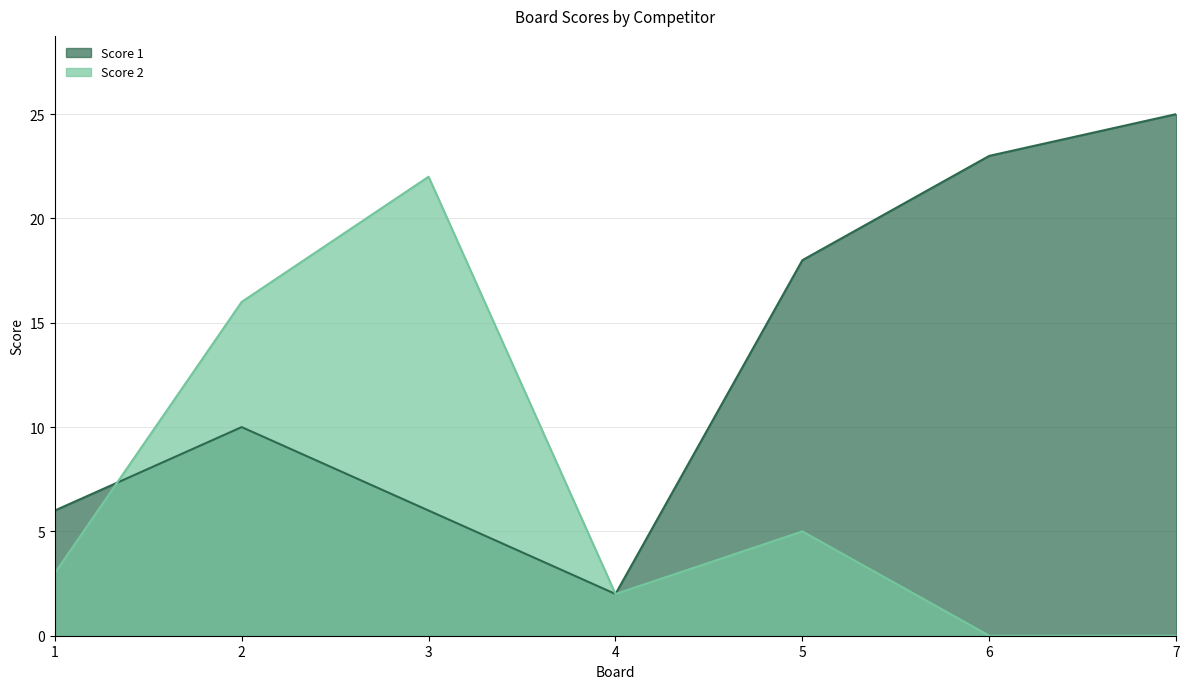

What is the approximate value of Score 1 at 7, to the nearest 10?

20